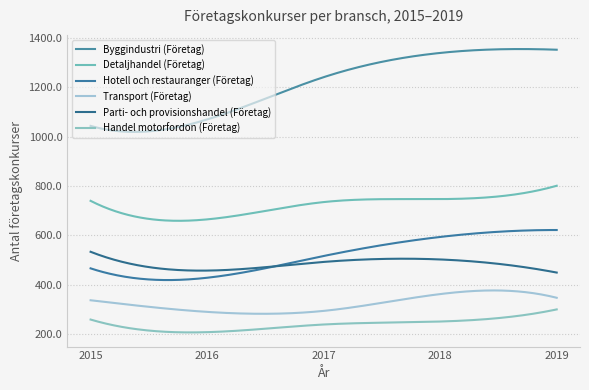

True or false: Detaljhandel (Företag) and Transport (Företag) cross at least once.

False